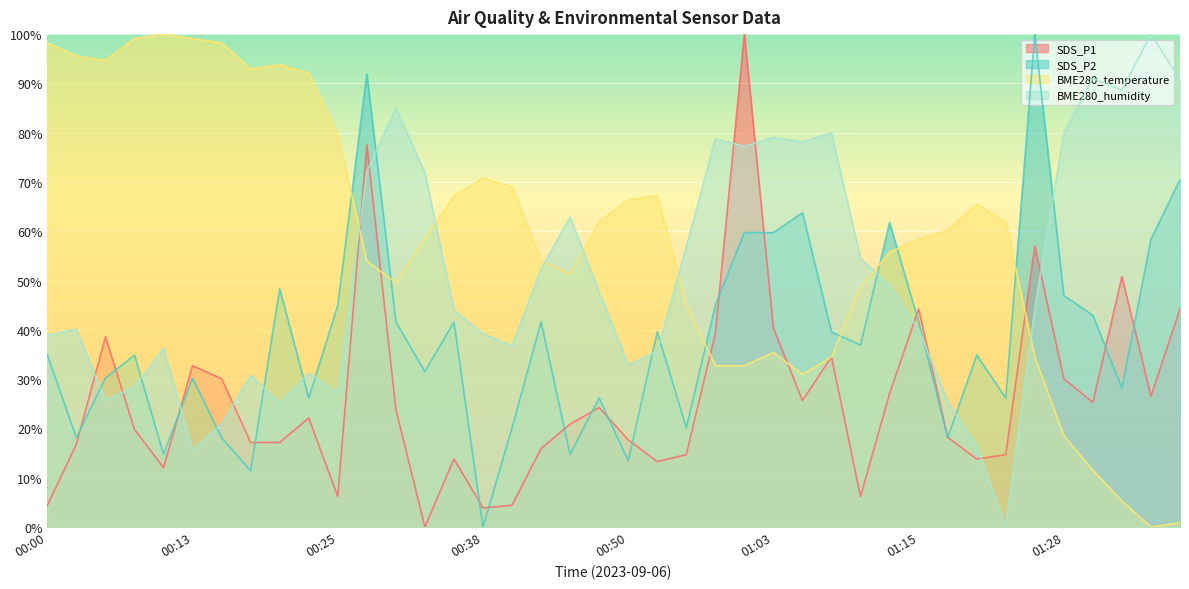

Reading right to left, what are all the values shown in this chart?

SDS_P1: 01:38=44.2	01:36=26.5	01:33=50.8	01:31=25.3	01:28=30.1	01:26=57.0	01:23=14.7	01:20=13.8	01:18=18.2	01:15=44.2	01:13=27.1	01:10=6.2	01:08=34.5	01:05=25.7	01:03=40.4	01:00=100.0	00:58=39.3	00:55=14.7	00:53=13.3	00:50=17.7	00:48=24.2	00:45=20.9	00:43=15.9	00:40=4.4	00:38=3.9	00:35=13.8	00:33=0.0	00:30=23.9	00:28=77.5	00:25=6.2	00:23=22.1	00:20=17.2	00:18=17.2	00:15=30.1	00:13=32.7	00:10=12.0	00:08=19.8	00:05=38.6	00:03=16.8	00:00=4.4
SDS_P2: 01:38=70.5	01:36=58.4	01:33=28.2	01:31=43.0	01:28=47.0	01:26=100.0	01:23=26.2	01:20=34.9	01:18=18.1	01:15=41.6	01:13=61.7	01:10=36.9	01:08=39.6	01:05=63.8	01:03=59.7	01:00=59.7	00:58=45.0	00:55=20.1	00:53=39.6	00:50=13.4	00:48=26.2	00:45=14.8	00:43=41.6	00:40=20.1	00:38=0.0	00:35=41.6	00:33=31.5	00:30=41.6	00:28=91.9	00:25=45.0	00:23=26.2	00:20=48.3	00:18=11.4	00:15=18.1	00:13=30.2	00:10=14.8	00:08=34.9	00:05=30.2	00:03=18.1	00:00=34.9
BME280_temperature: 01:38=0.9	01:36=0.0	01:33=5.3	01:31=11.5	01:28=18.6	01:26=34.5	01:23=61.9	01:20=65.5	01:18=60.2	01:15=58.4	01:13=55.8	01:10=48.7	01:08=34.5	01:05=31.0	01:03=35.4	01:00=32.7	00:58=32.7	00:55=45.1	00:53=67.3	00:50=66.4	00:48=61.9	00:45=51.3	00:43=54.0	00:40=69.0	00:38=70.8	00:35=67.3	00:33=58.4	00:30=49.6	00:28=54.0	00:25=79.6	00:23=92.0	00:20=93.8	00:18=92.9	00:15=98.2	00:13=99.1	00:10=100.0	00:08=99.1	00:05=94.7	00:03=95.6	00:00=98.2
BME280_humidity: 01:38=90.7	01:36=100.0	01:33=88.6	01:31=91.0	01:28=79.9	01:26=44.3	01:23=0.0	01:20=16.5	01:18=25.4	01:15=40.1	01:13=49.1	01:10=54.5	01:08=79.9	01:05=78.1	01:03=79.0	01:00=77.2	00:58=78.7	00:55=56.9	00:53=35.6	00:50=32.9	00:48=47.6	00:45=62.9	00:43=52.4	00:40=36.8	00:38=39.2	00:35=44.0	00:33=71.9	00:30=85.0	00:28=72.2	00:25=27.2	00:23=31.1	00:20=25.1	00:18=30.8	00:15=21.0	00:13=15.6	00:10=36.2	00:08=28.4	00:05=25.7	00:03=40.1	00:00=38.9